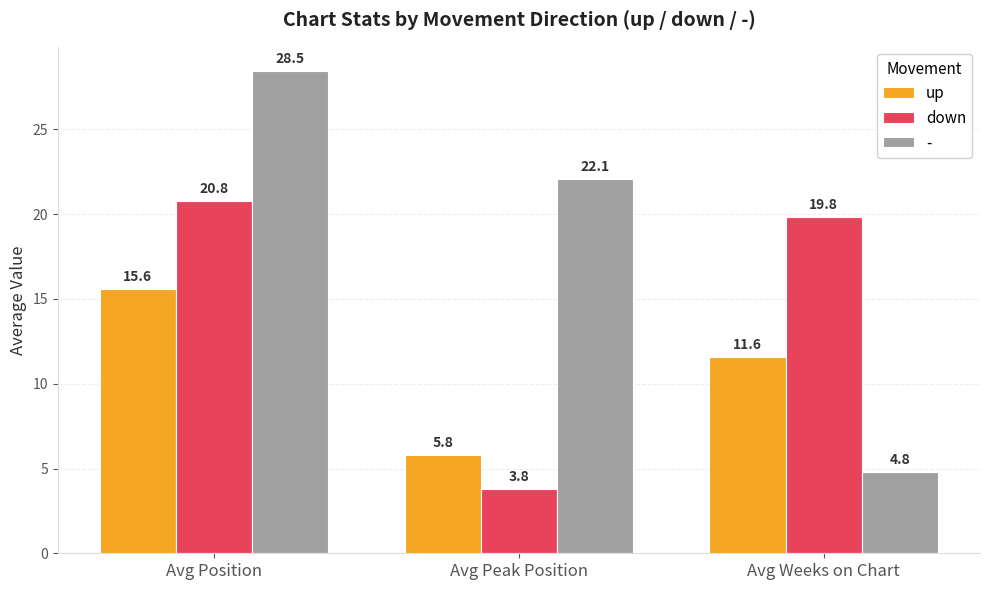

What is the spread (max minus min) of values at Avg Position?

12.9